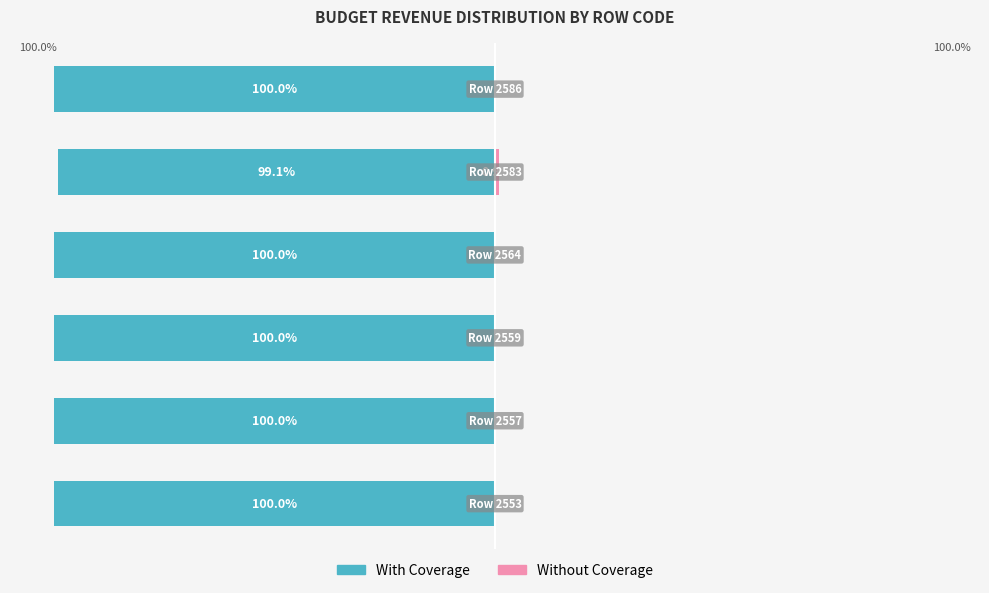

What is the value of the With Coverage bar at the 4th from the left?

-100.0